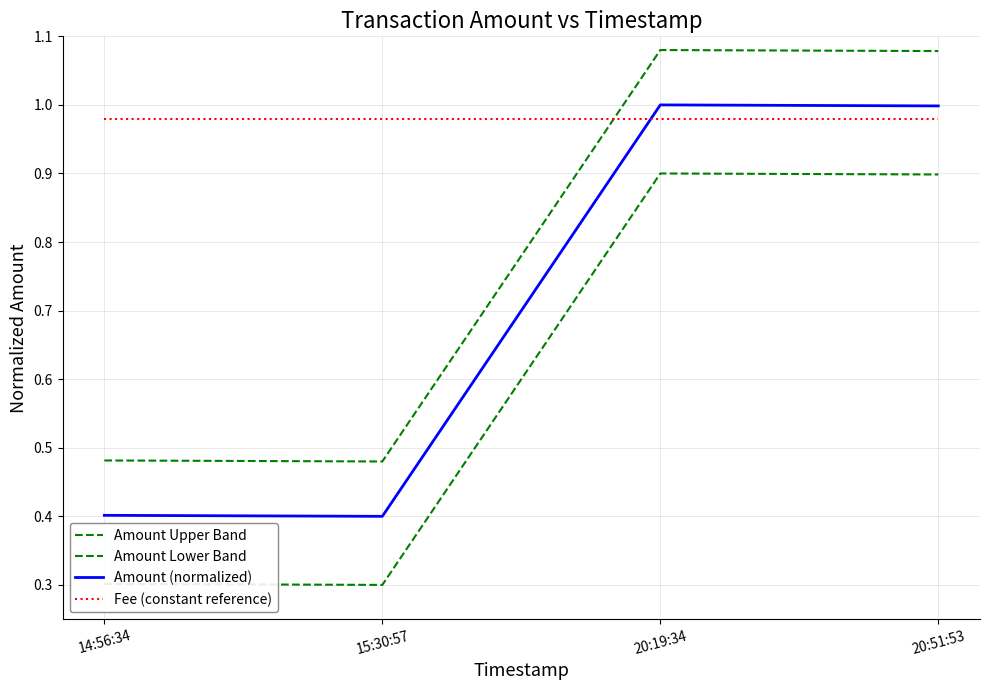

What is the total value across all series at 14:56:34?

2.2